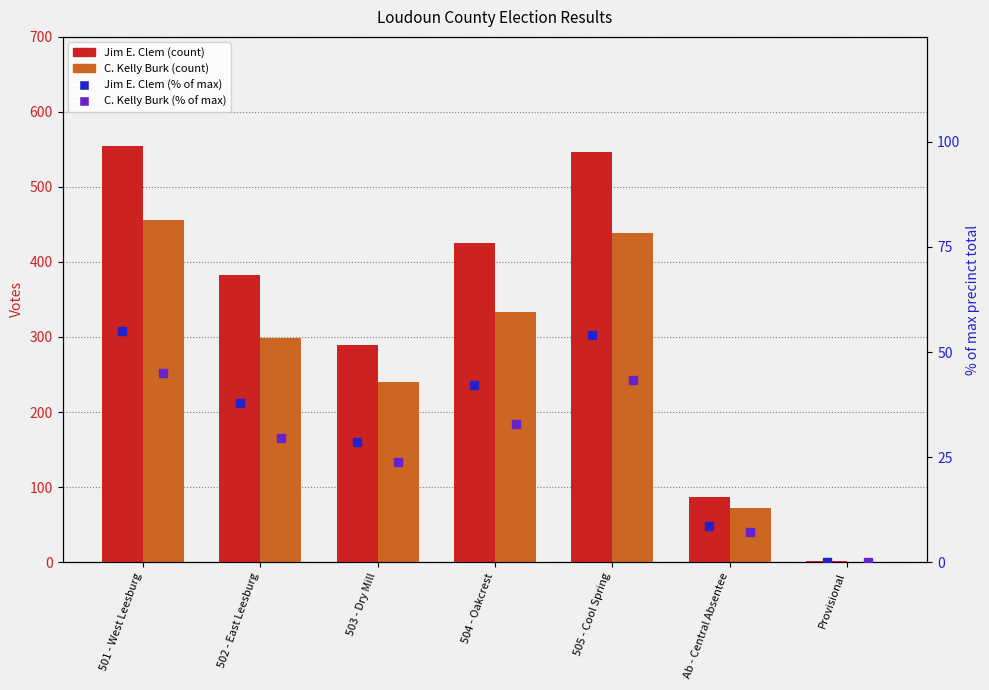

The value of C. Kelly Burk at Provisional is -226.8. True or false?

False